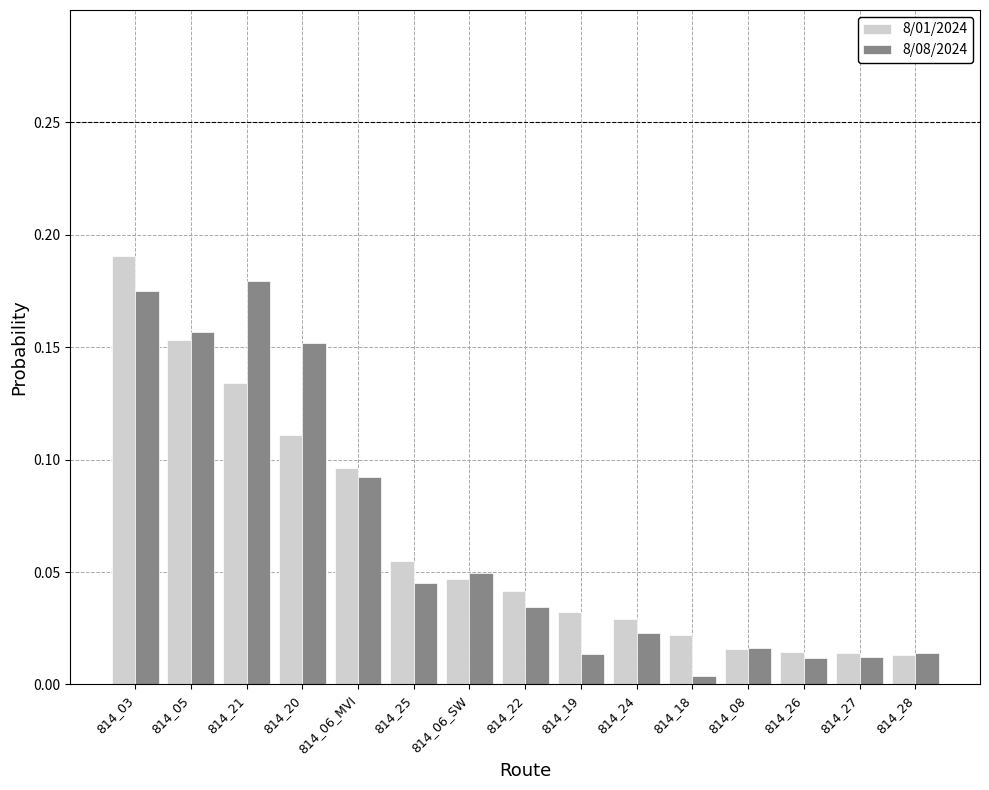

At how many categories does at least one series exceed 0?

15